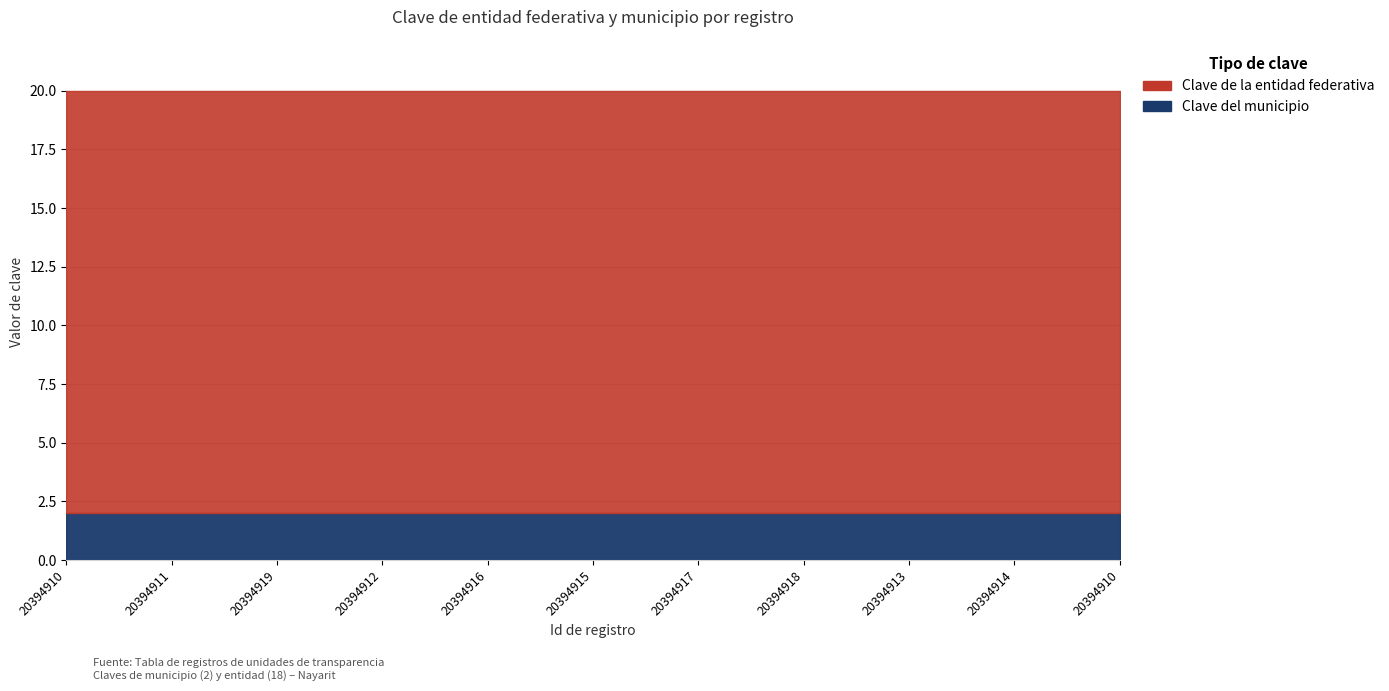

What is the minimum value for Clave de la entidad federativa?

18